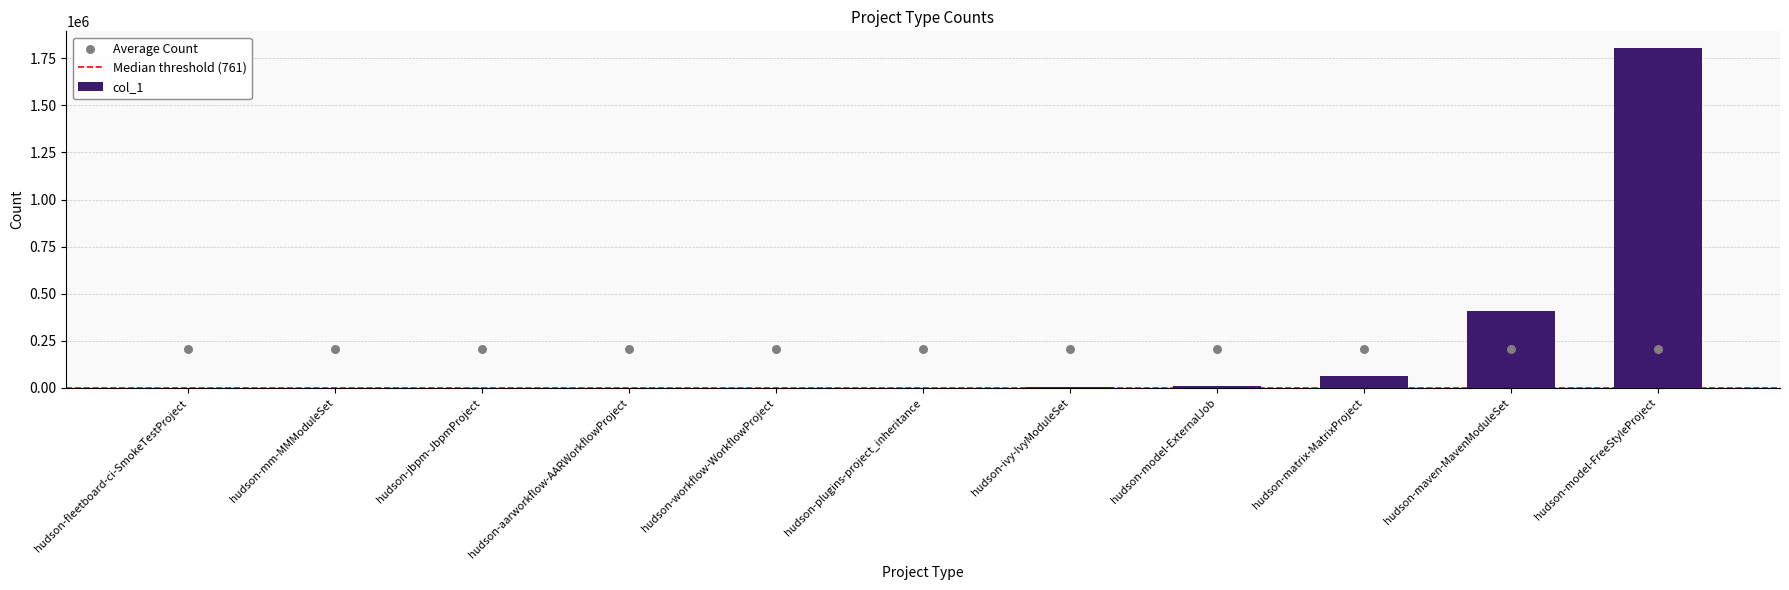

Approximately how many times larger is the value at hudson-maven-MavenModuleSet compared to hudson-plugins-project_inheritance?

533.4